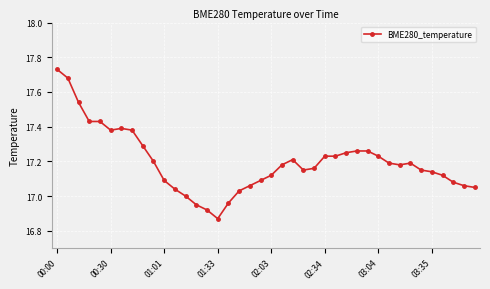

What is the difference between the maximum and minimum values?

0.9